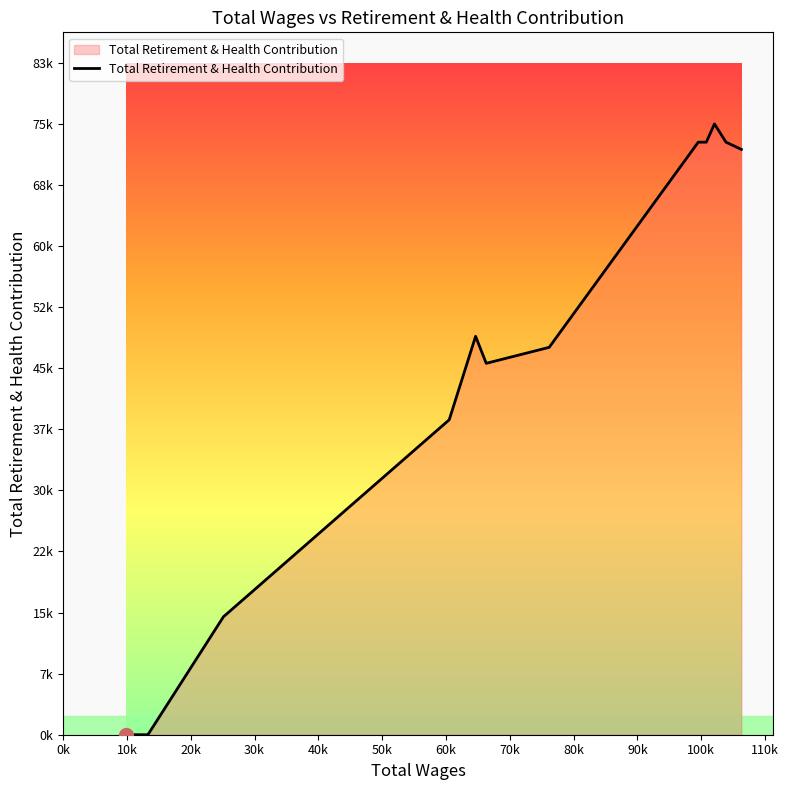

Does the chart display data point markers on the line(s)?

No